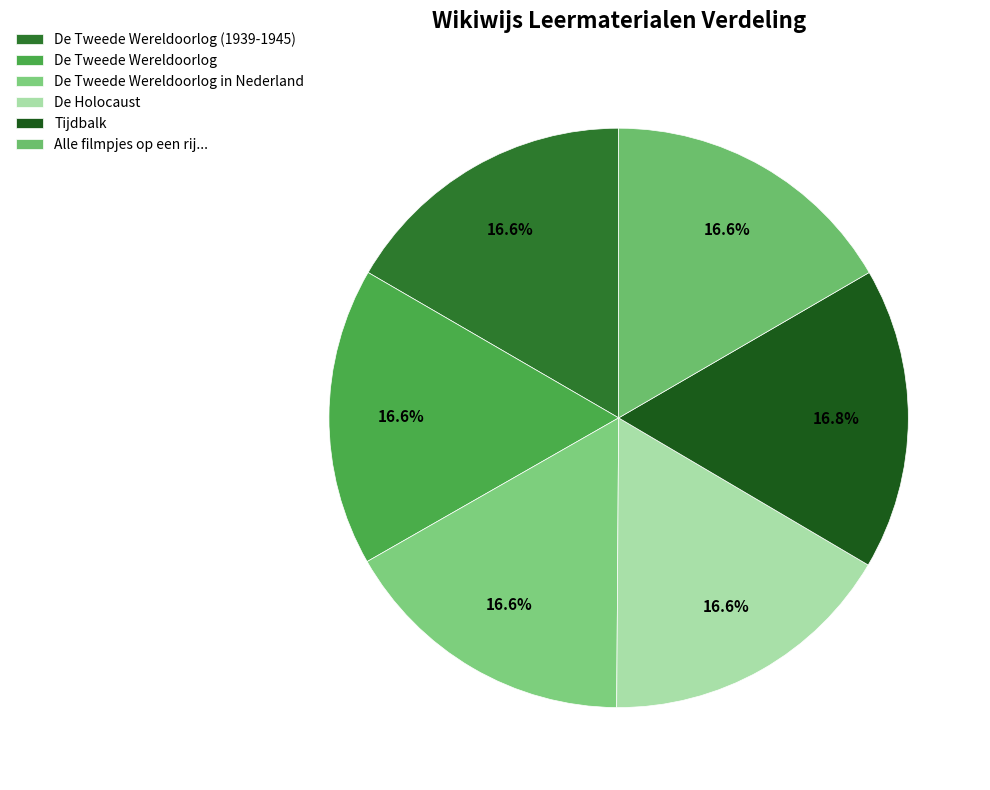

Approximately how many times larger is the value at De Tweede Wereldoorlog in Nederland compared to De Holocaust?

1.0